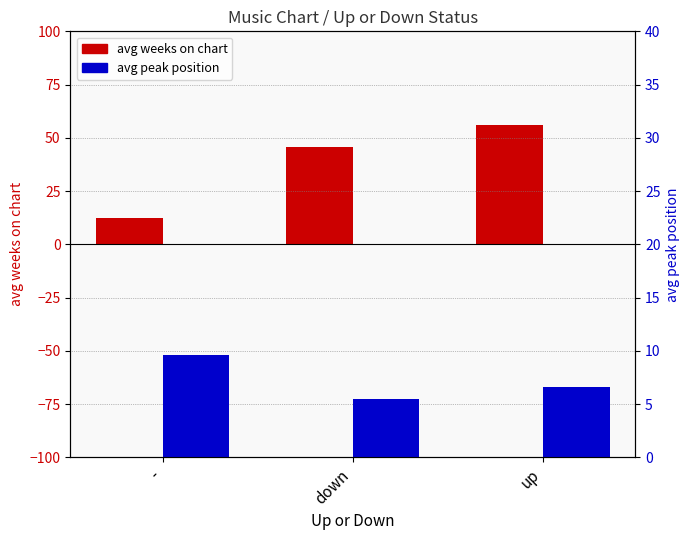

The avg weeks on chart series shows 3.0 at -. True or false?

False